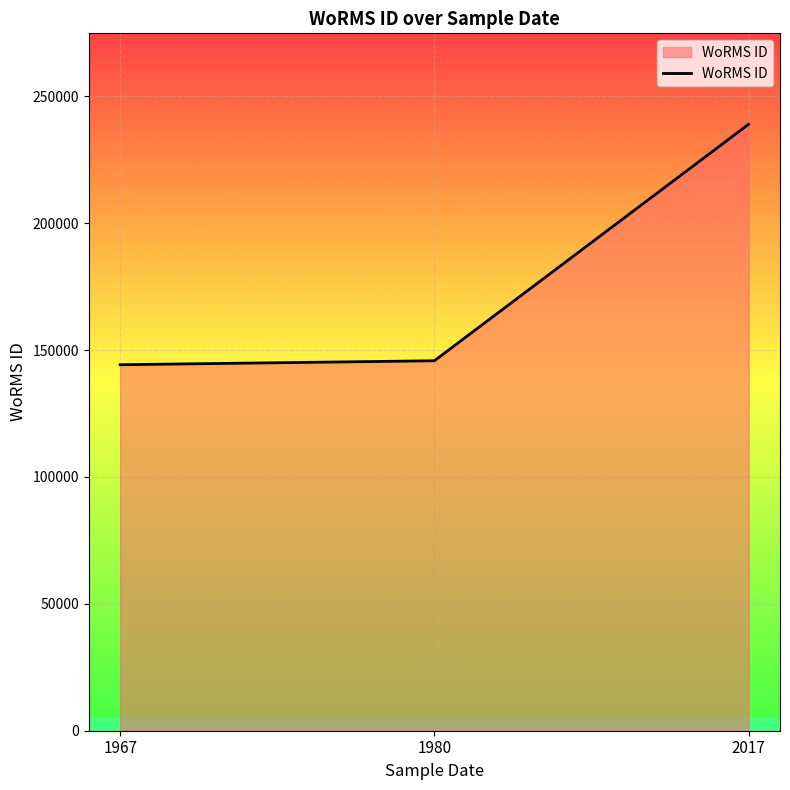

How many lines are shown in the chart?

1